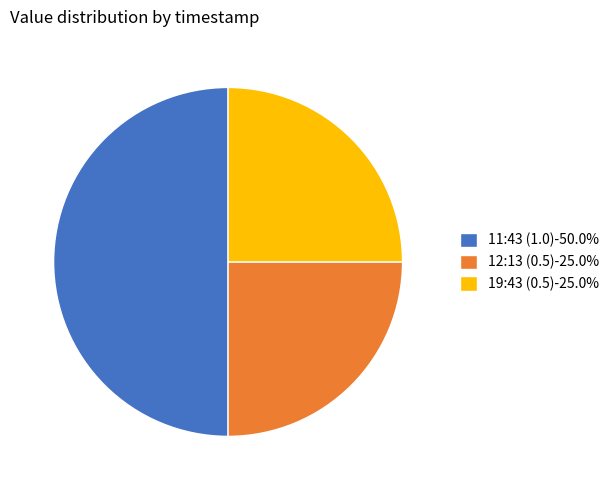

Approximately how many times larger is the value at 19:43 (0.5)-25.0% compared to 11:43 (1.0)-50.0%?

0.5